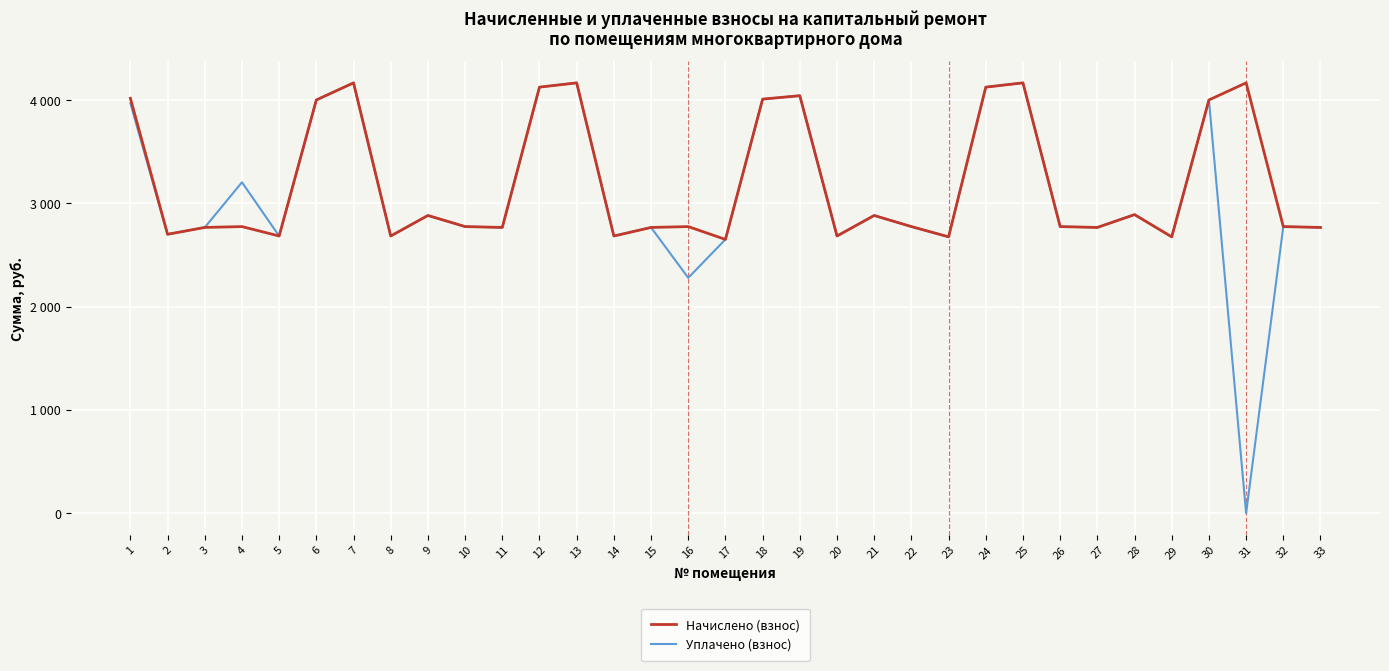

What are all the series names shown in the legend?

Начислено (взнос), Уплачено (взнос)